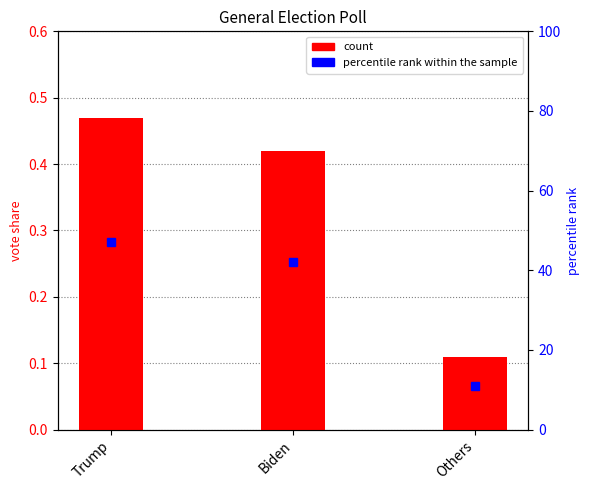

Reading left to right, list all the values displayed in this chart.

0.5	0.4	0.1